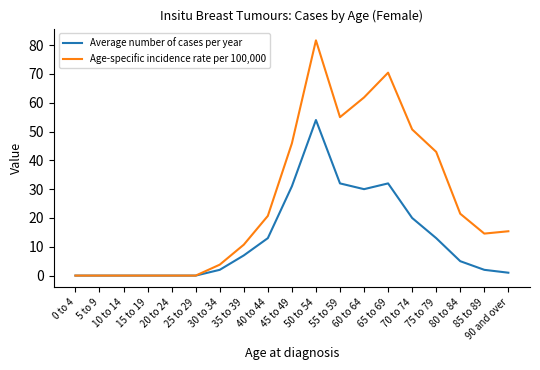

True or false: Average number of cases per year has a value of 2.0 at 30 to 34.

True